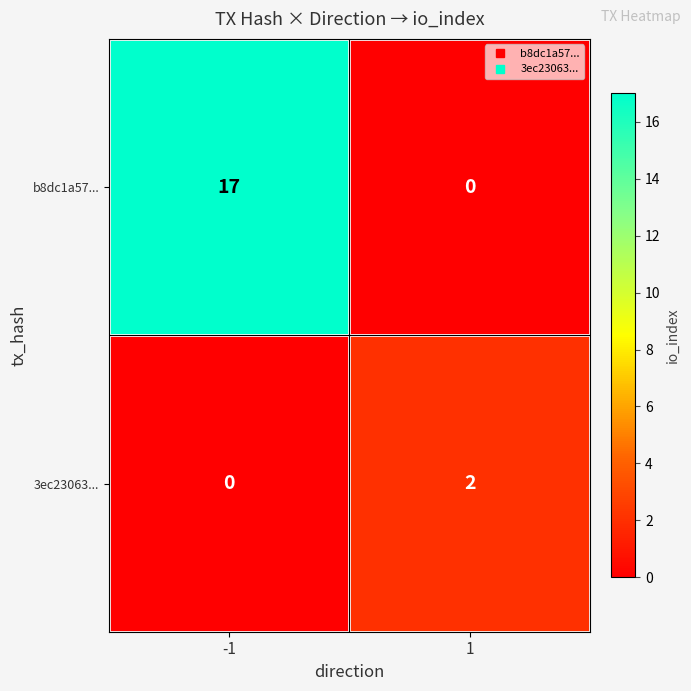

Which series has the largest total across all categories?

b8dc1a57...